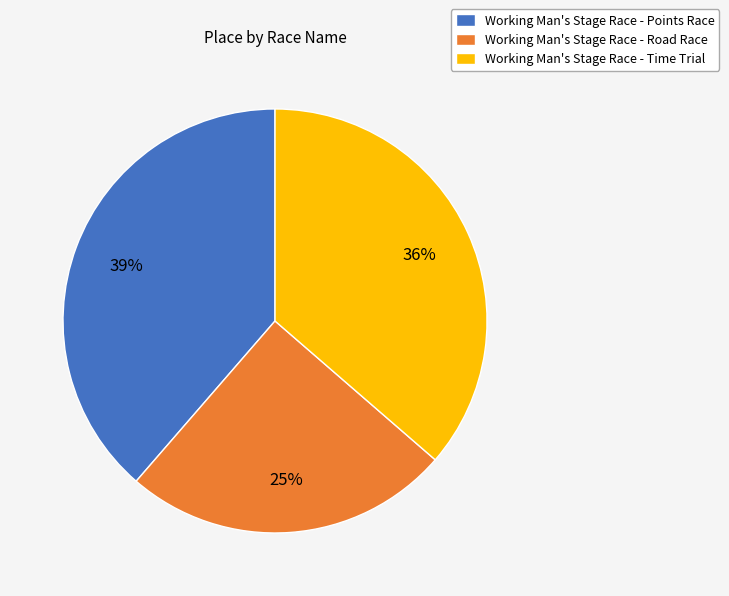

What is the ratio of the value at Working Man's Stage Race - Road Race to the value at Working Man's Stage Race - Points Race?

0.6